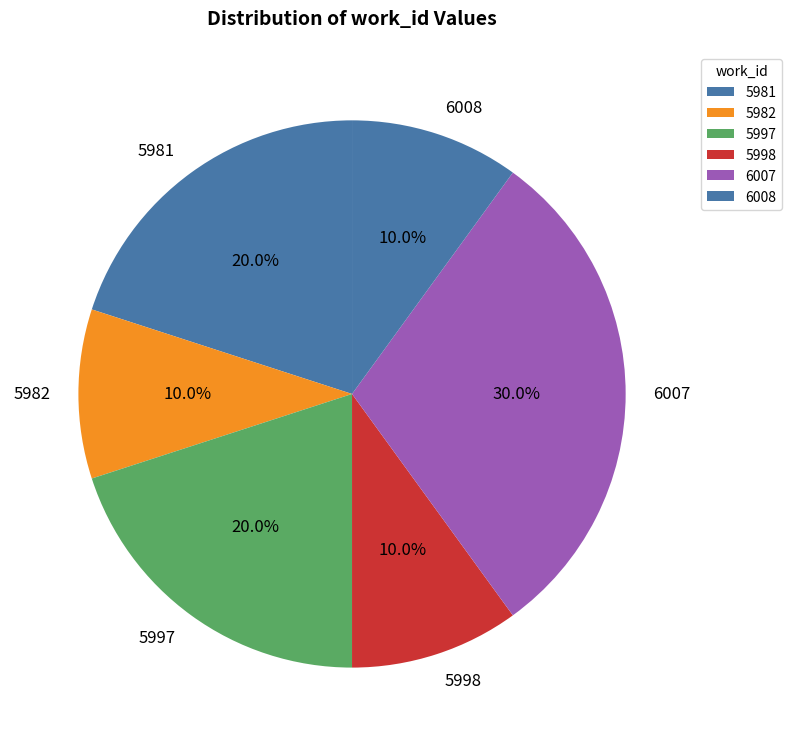

What is the largest slice in the pie chart?

6007